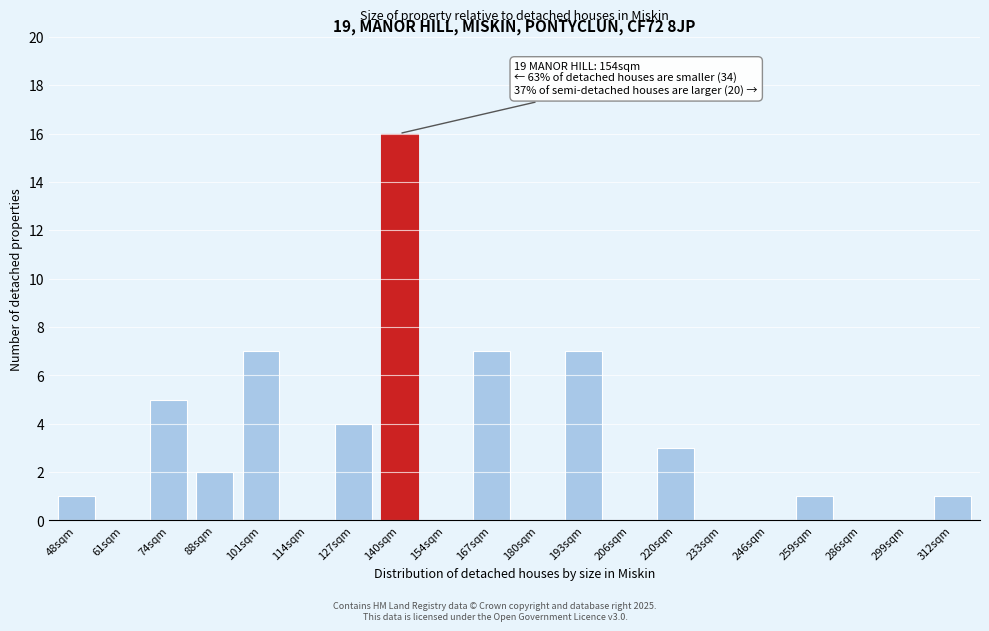

Reading right to left, extract all data points from this chart.

312sqm=1	299sqm=0	286sqm=0	259sqm=1	246sqm=0	233sqm=0	220sqm=3	206sqm=0	193sqm=7	180sqm=0	167sqm=7	154sqm=0	140sqm=16	127sqm=4	114sqm=0	101sqm=7	88sqm=2	74sqm=5	61sqm=0	48sqm=1